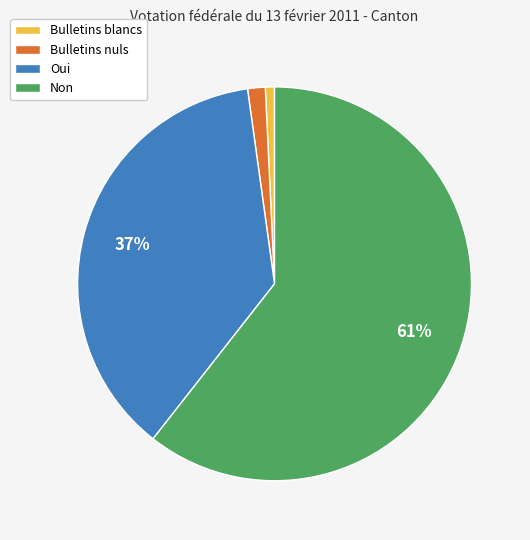

To the nearest percent, what percentage of the pie is Non?

61%